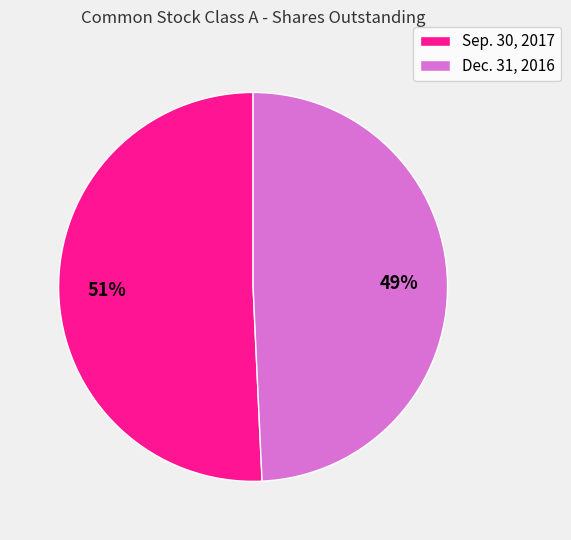

Is the sum of Sep. 30, 2017 and Dec. 31, 2016 greater than half?

Yes